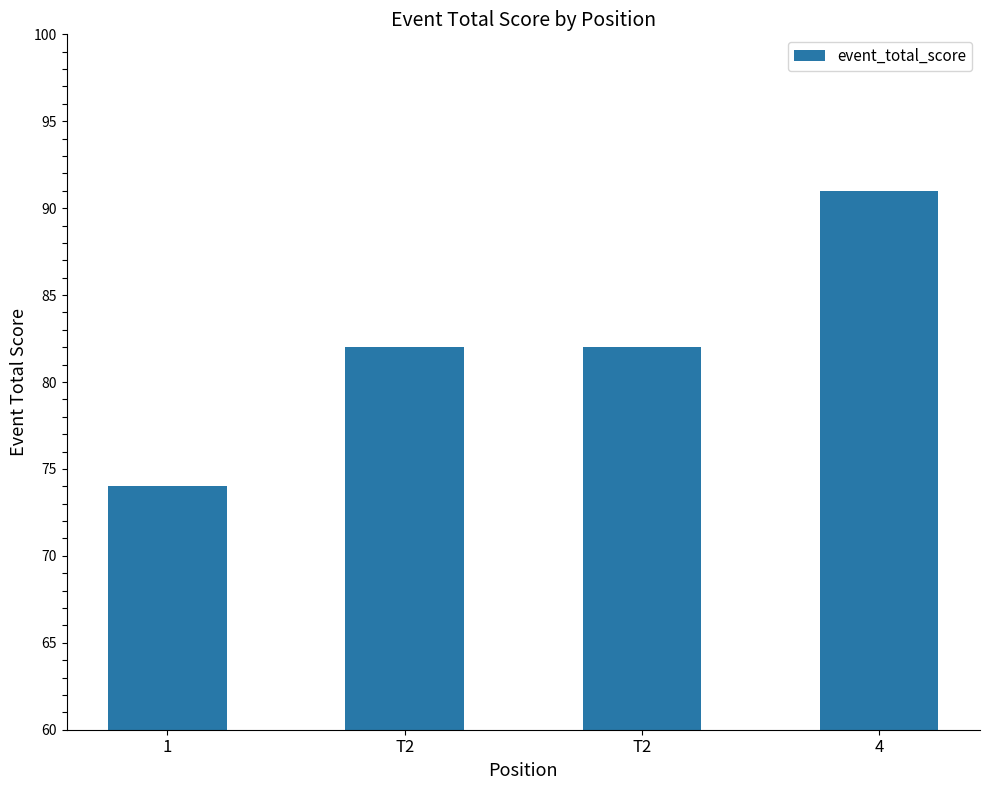

The value at T2 is 82. True or false?

True